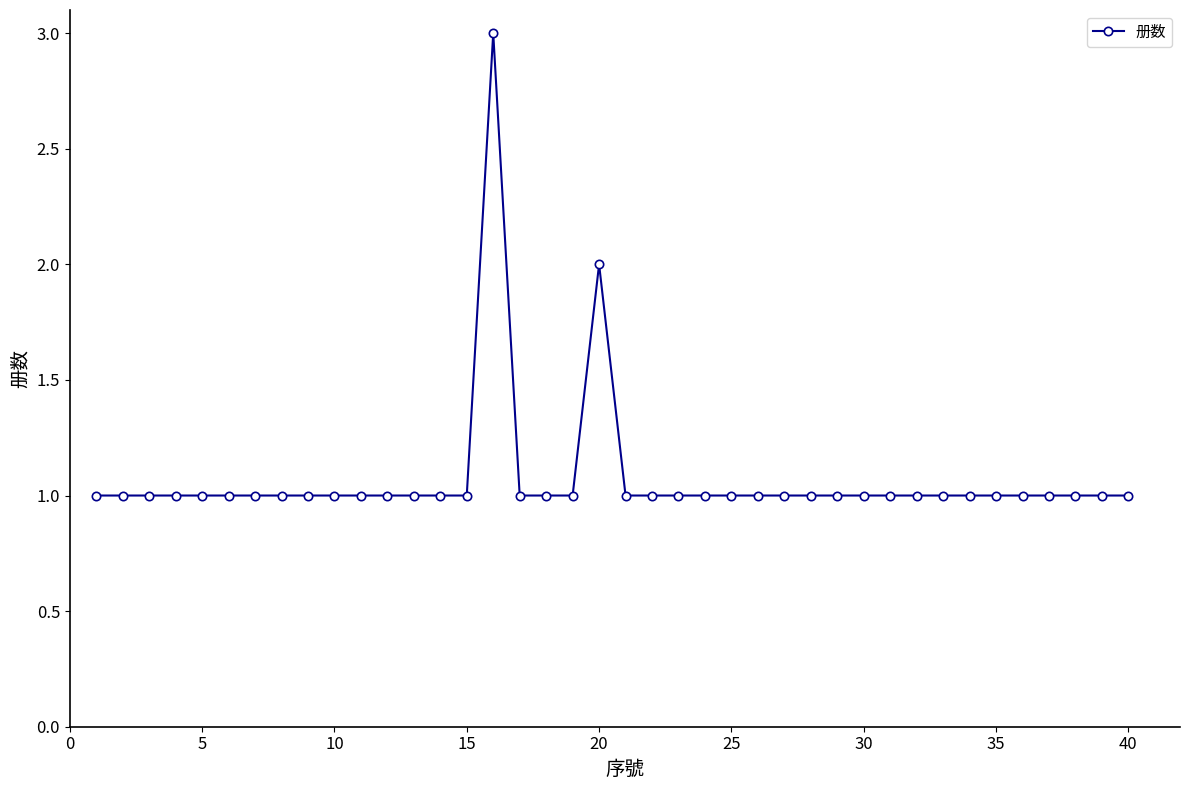

Does the chart have visible grid lines?

No